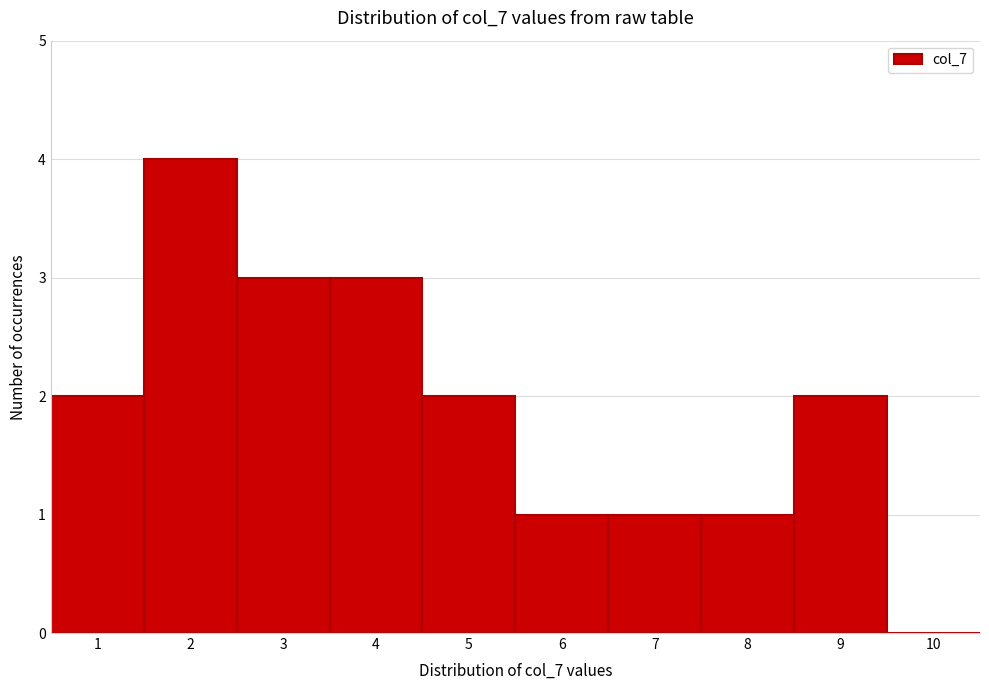

What is the height of the bar covering 2.5 to 3.5 on the x-axis? The values are not printed on the chart, so give them approximately, as read against the axis.

3